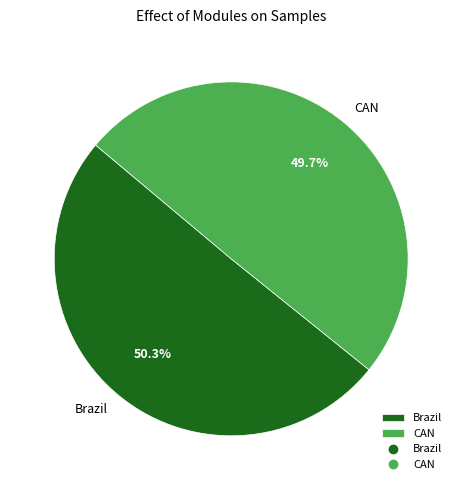

Which has a higher value, Brazil or CAN?

Brazil